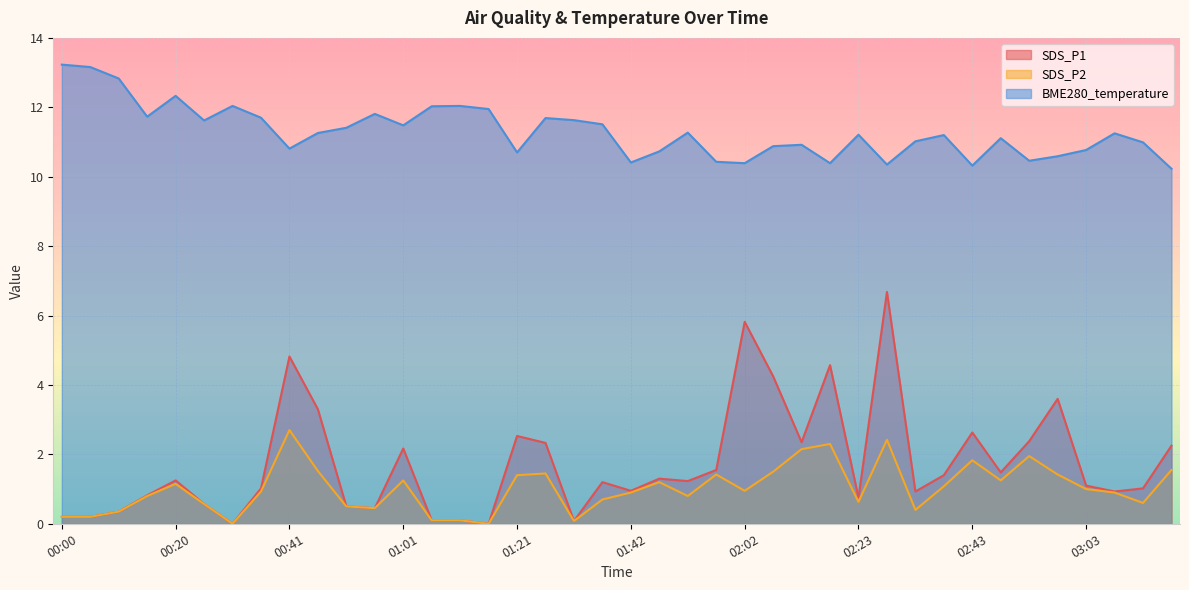

Between 02:53 and 02:12, which is larger?

02:53